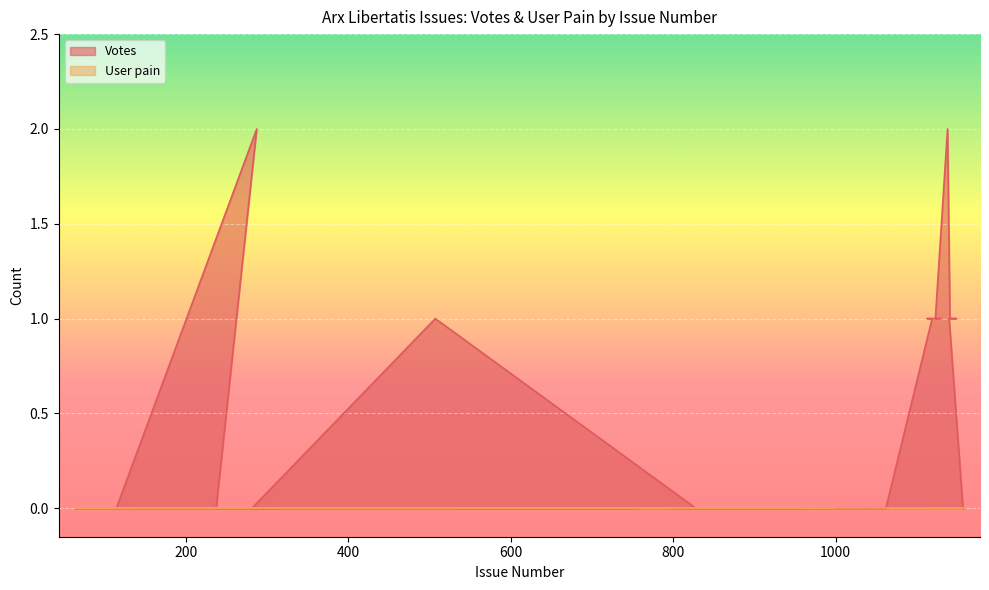

Which has a higher value, 1123 or 997?

1123